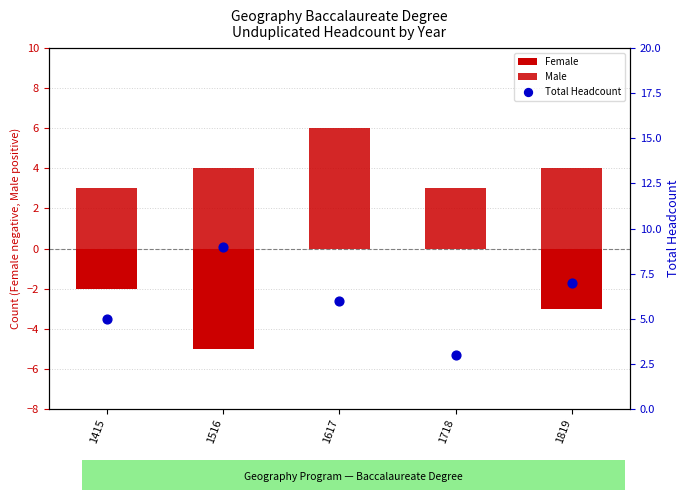

Which series reaches the minimum Y coordinate?

Female